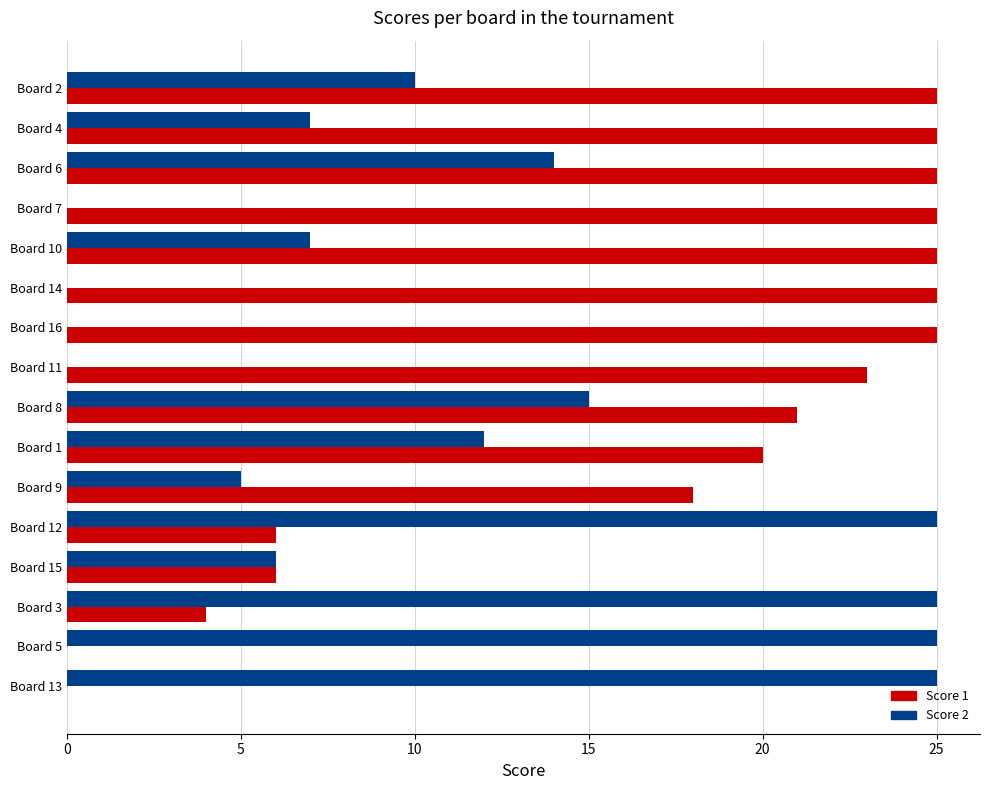

What is the highest value of the Score 2 series?

25